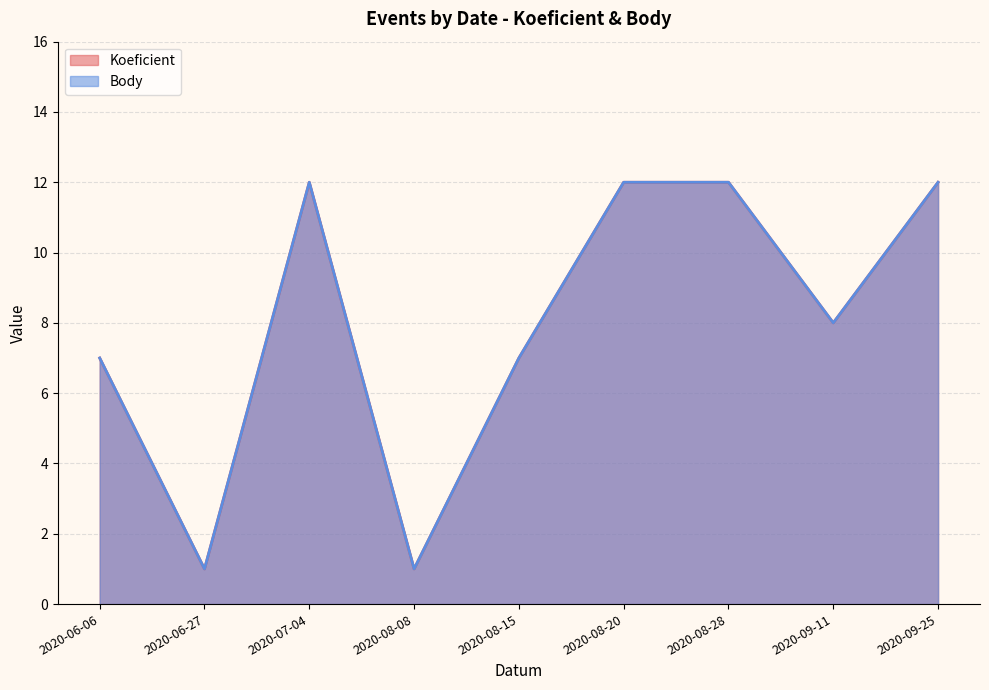

How many lines are shown in the chart?

2